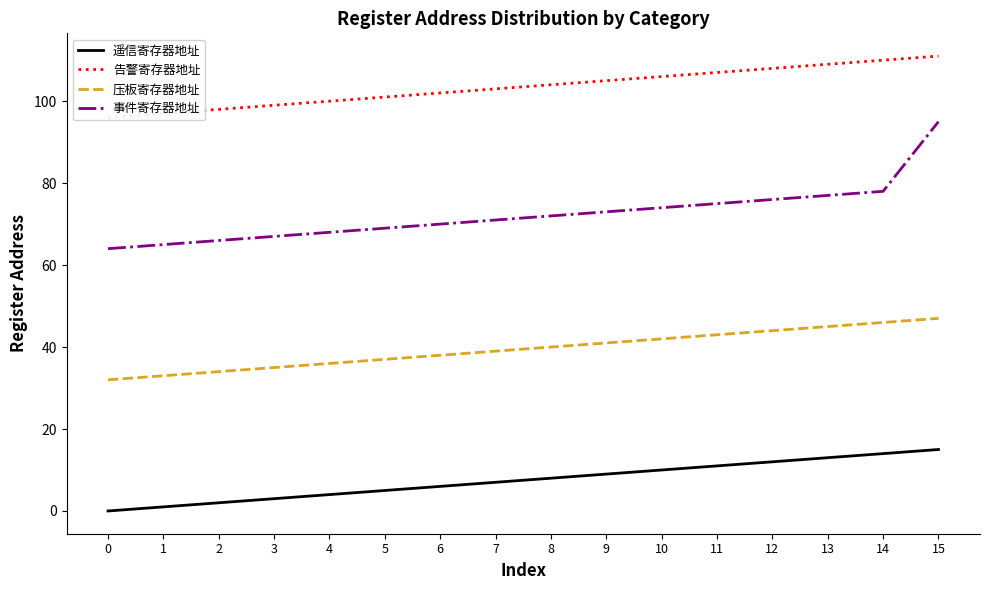

True or false: 告警寄存器地址 has more than 2 interior local peaks.

False